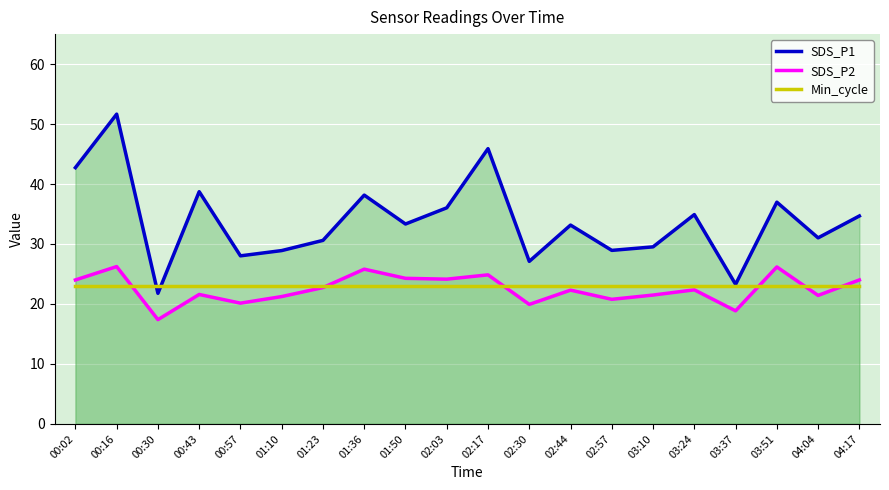

Where do SDS_P2 and Min_cycle first cross each other?

00:16 and 00:30